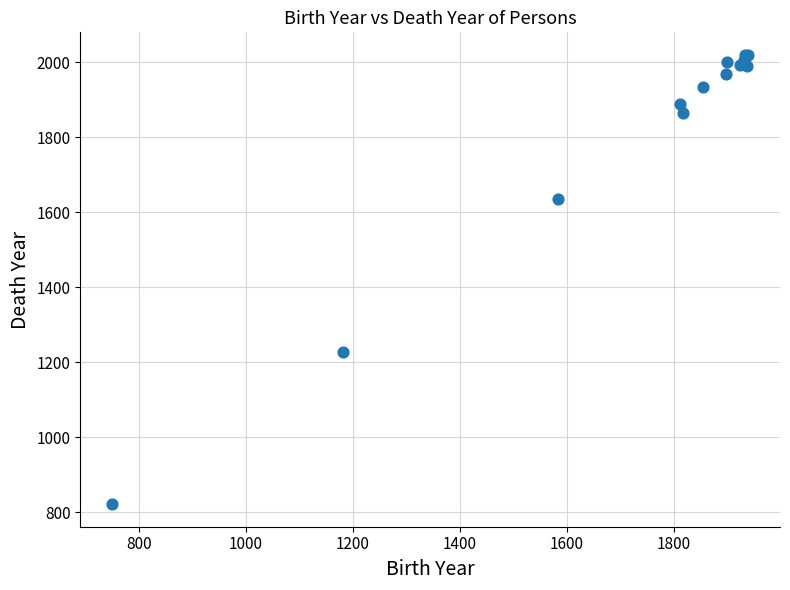

What Y value in the scatter plot is closest to 1420?

1226